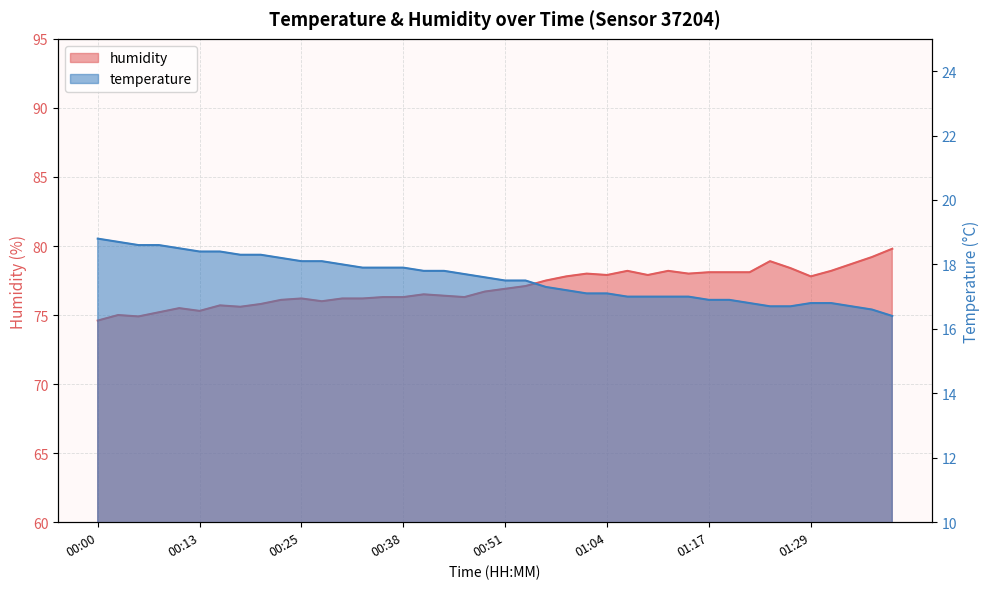

What position from the right is 01:07?

14